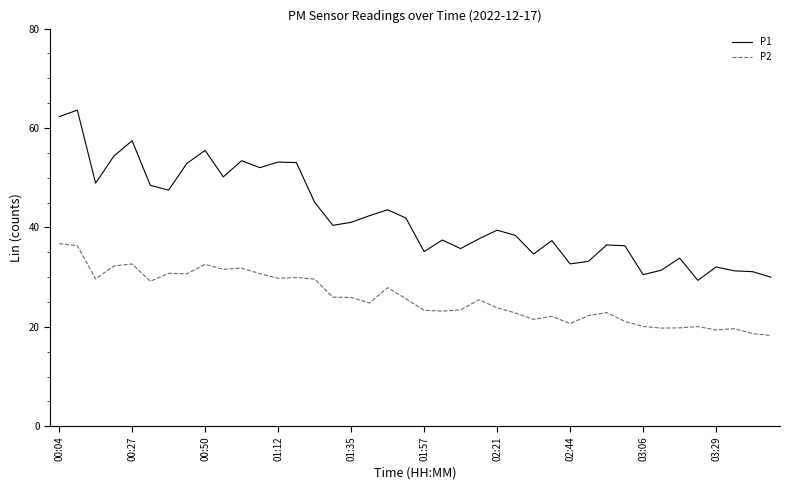

Which series has the widest spread of values?

P1